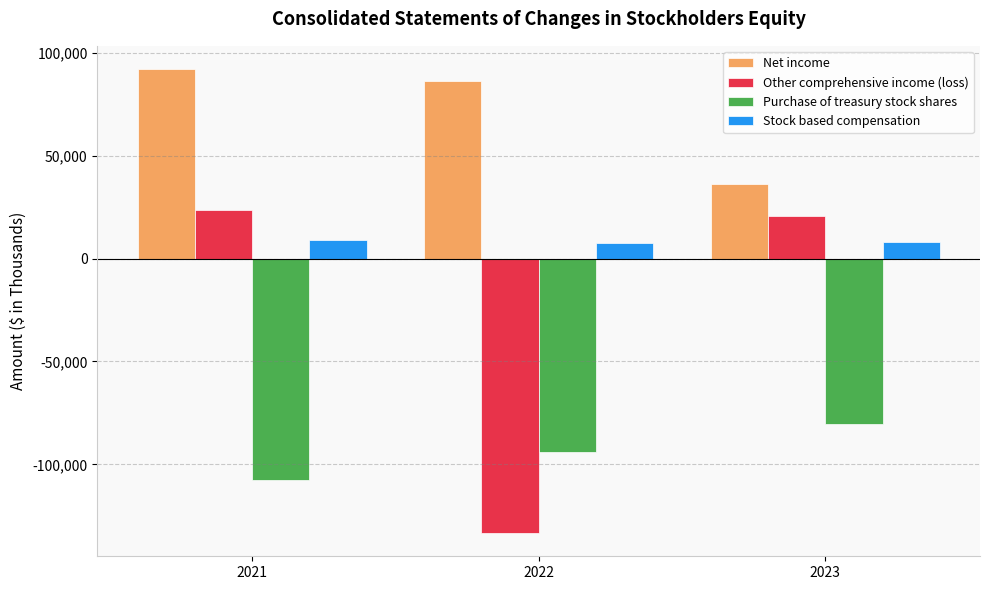

Are the bars grouped side by side (vs. stacked)?

Yes